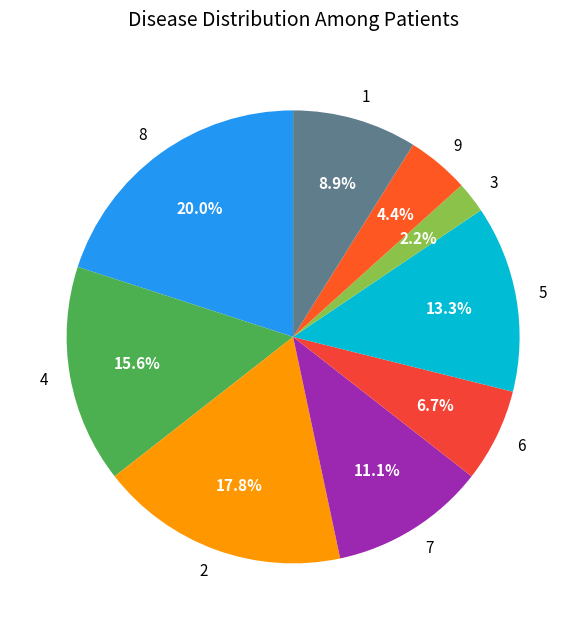

What is the largest slice in the pie chart?

8